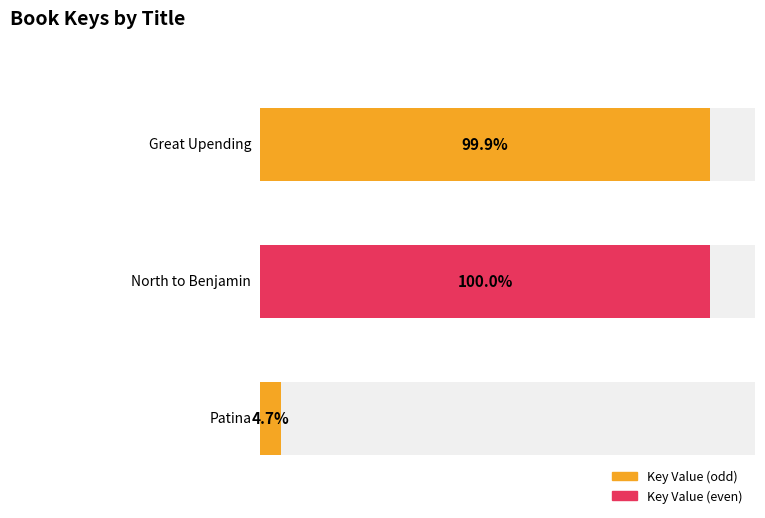

The value at North to Benjamin is 1041462340. True or false?

False